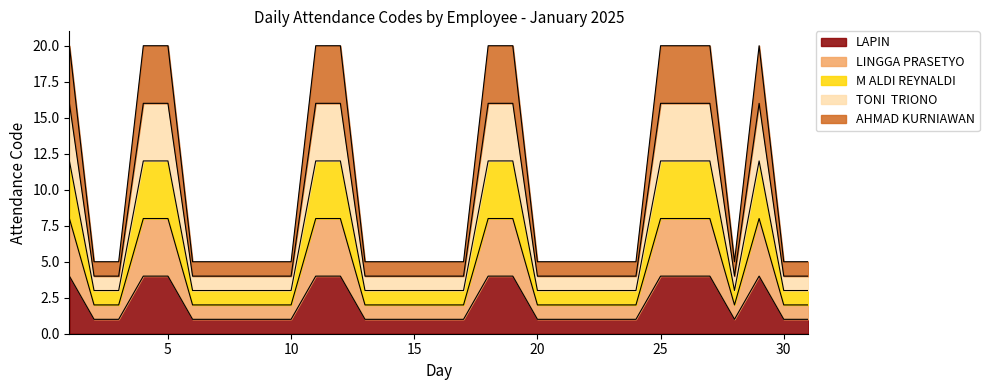

True or false: M ALDI REYNALDI and LAPIN intersect in this chart.

False